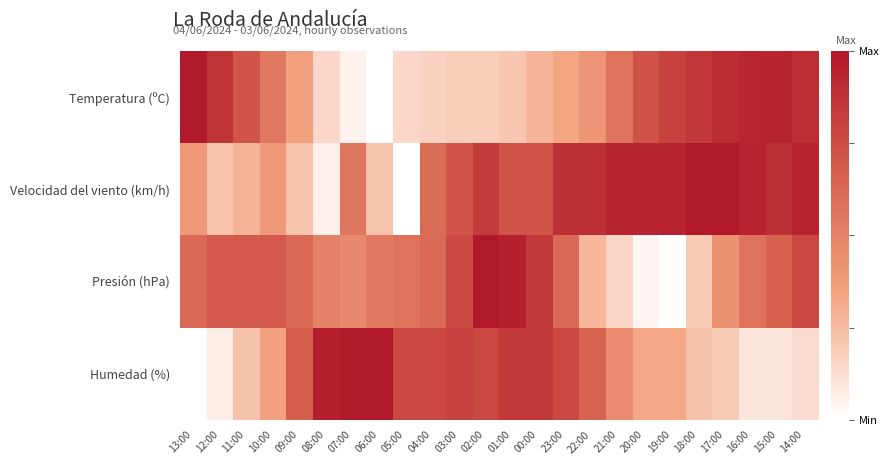

Reading left to right, transcribe all the data shown in this chart.

Temperatura (ºC): 13:00=1.0	12:00=0.9	11:00=0.7	10:00=0.5	09:00=0.4	08:00=0.1	07:00=0.1	06:00=0.0	05:00=0.1	04:00=0.2	03:00=0.2	02:00=0.2	01:00=0.2	00:00=0.3	23:00=0.3	22:00=0.4	21:00=0.6	20:00=0.7	19:00=0.8	18:00=0.8	17:00=0.9	16:00=0.9	15:00=0.9	14:00=0.9
Velocidad del viento (km/h): 13:00=0.4	12:00=0.2	11:00=0.3	10:00=0.4	09:00=0.2	08:00=0.1	07:00=0.6	06:00=0.2	05:00=0.0	04:00=0.6	03:00=0.7	02:00=0.8	01:00=0.7	00:00=0.7	23:00=0.9	22:00=0.9	21:00=0.9	20:00=0.9	19:00=0.9	18:00=1.0	17:00=1.0	16:00=0.9	15:00=0.9	14:00=0.9
Presión (hPa): 13:00=0.6	12:00=0.7	11:00=0.7	10:00=0.7	09:00=0.6	08:00=0.5	07:00=0.5	06:00=0.5	05:00=0.6	04:00=0.6	03:00=0.8	02:00=1.0	01:00=1.0	00:00=0.8	23:00=0.6	22:00=0.3	21:00=0.2	20:00=0.0	19:00=0.0	18:00=0.2	17:00=0.4	16:00=0.6	15:00=0.7	14:00=0.8
Humedad (%): 13:00=0.0	12:00=0.1	11:00=0.2	10:00=0.4	09:00=0.7	08:00=1.0	07:00=1.0	06:00=1.0	05:00=0.8	04:00=0.8	03:00=0.8	02:00=0.8	01:00=0.8	00:00=0.8	23:00=0.8	22:00=0.6	21:00=0.5	20:00=0.3	19:00=0.3	18:00=0.2	17:00=0.2	16:00=0.1	15:00=0.1	14:00=0.1